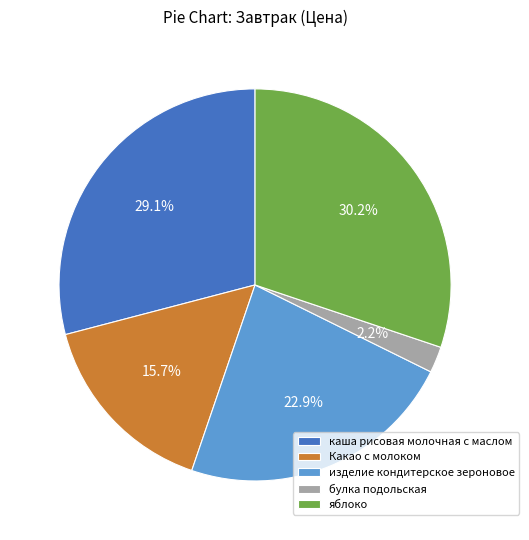

Does any single category account for the majority?

No